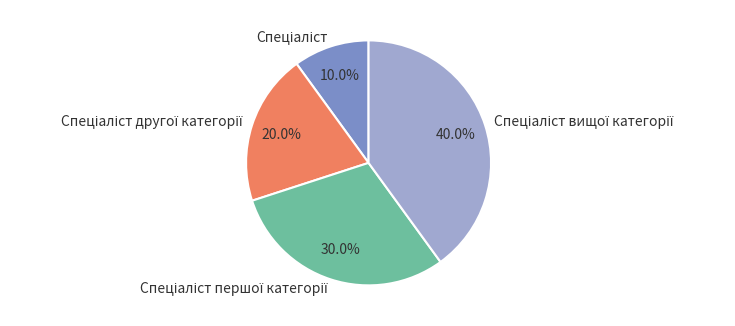

Is there a majority slice in this chart?

No